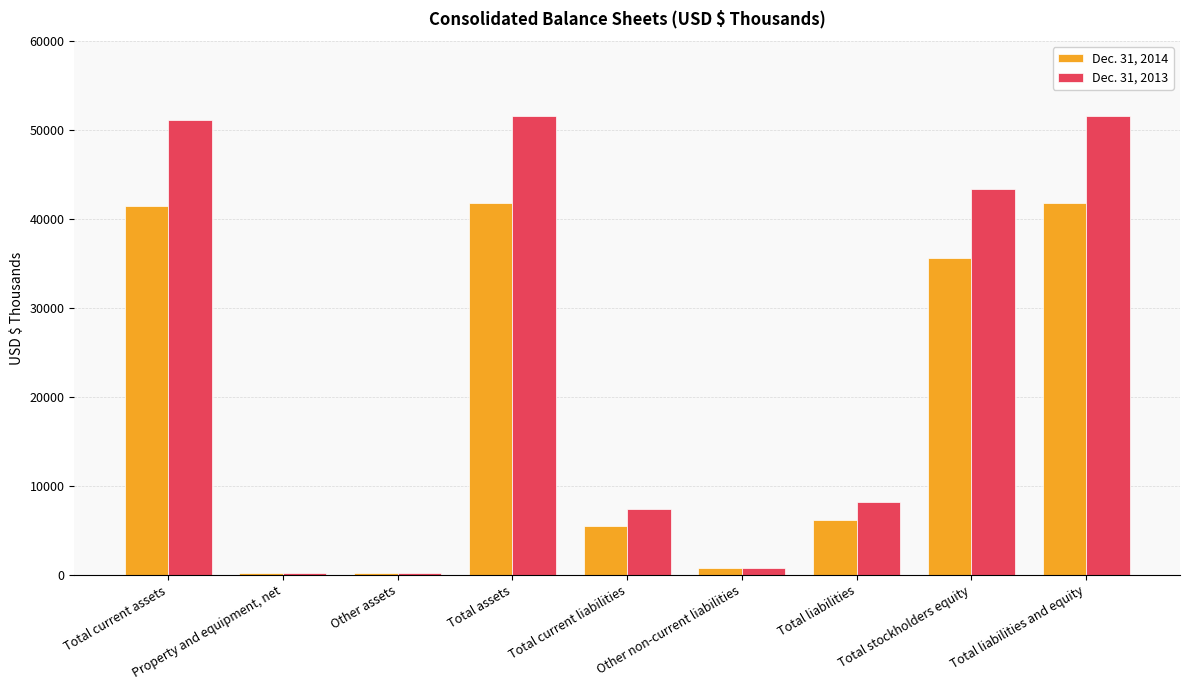

How many data points does each series have?

9